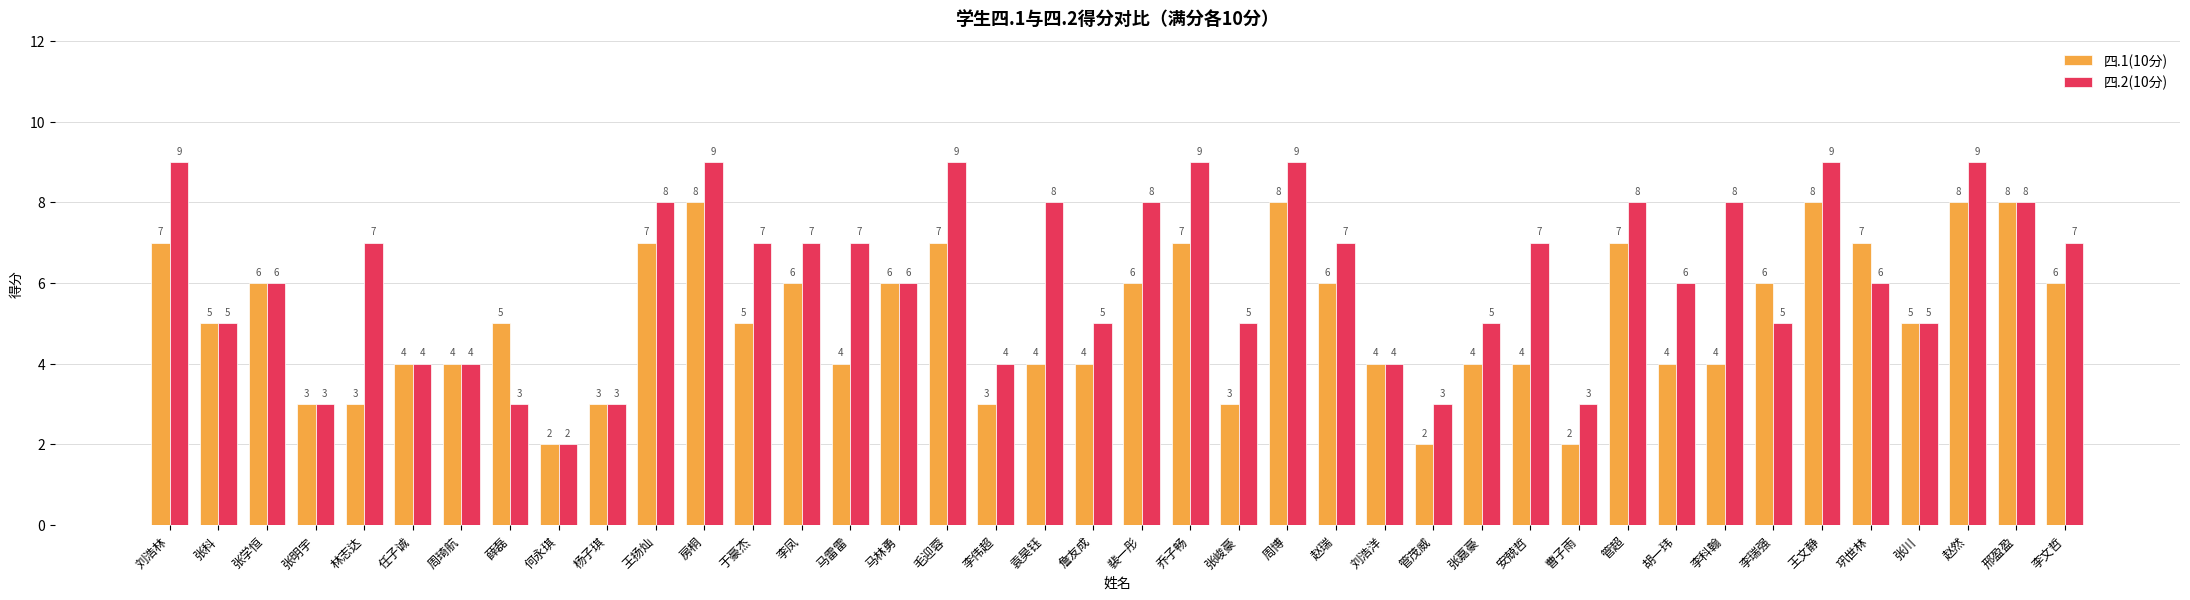

The 四.2(10分) series shows 5 at 曹子雨. True or false?

False